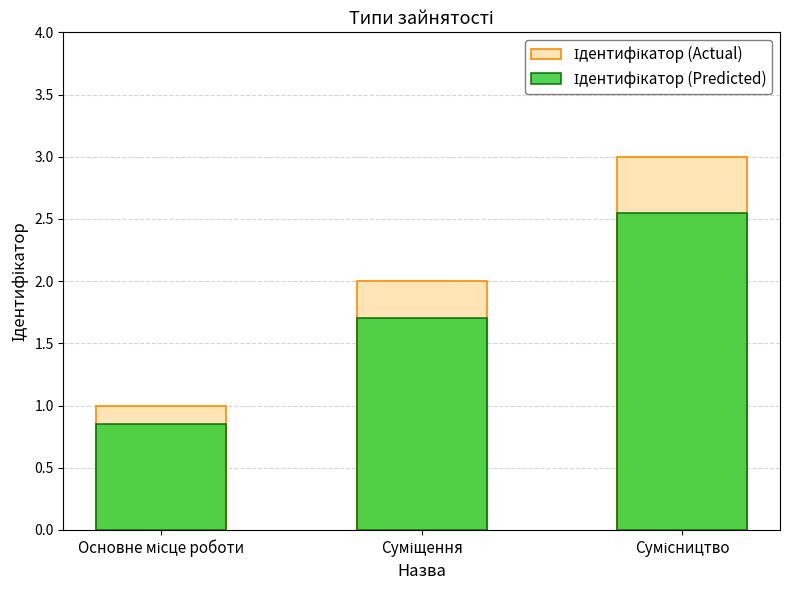

How many groups of bars are there?

3